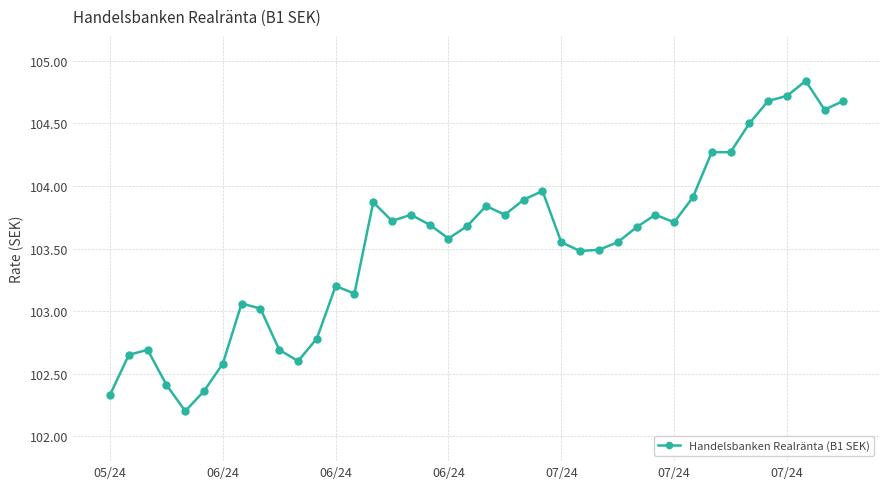

What is the value of the 31st point from the left?

103.7